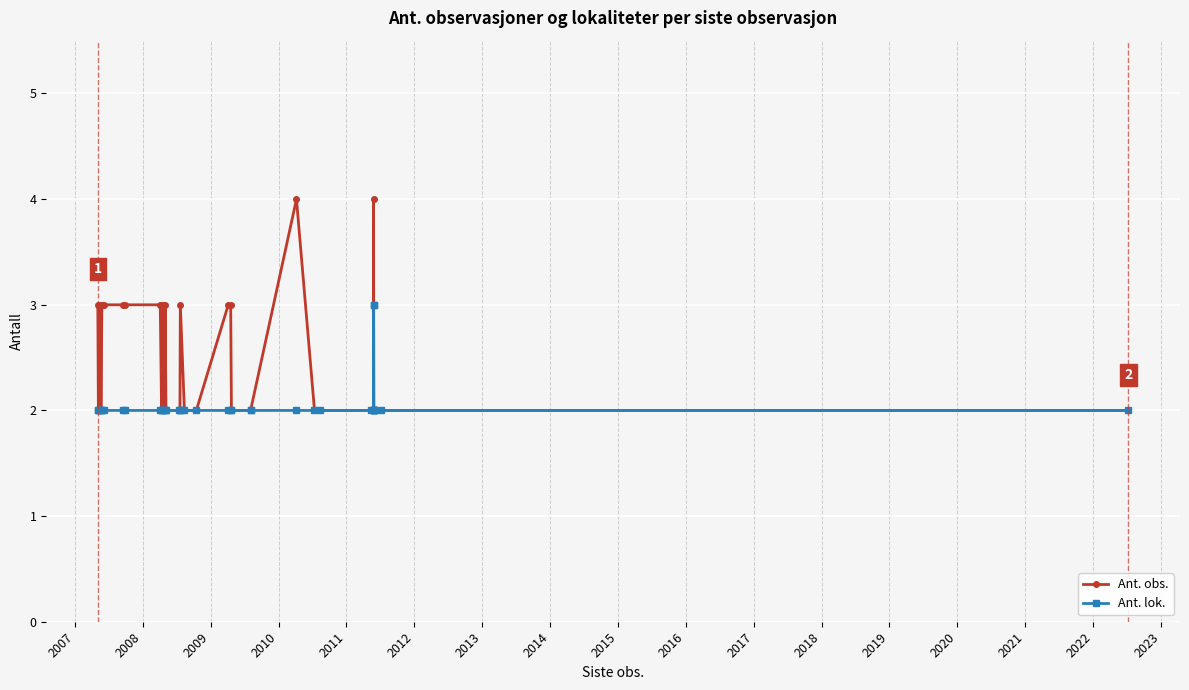

True or false: Ant. lok. has more than 0 interior local peaks.

False